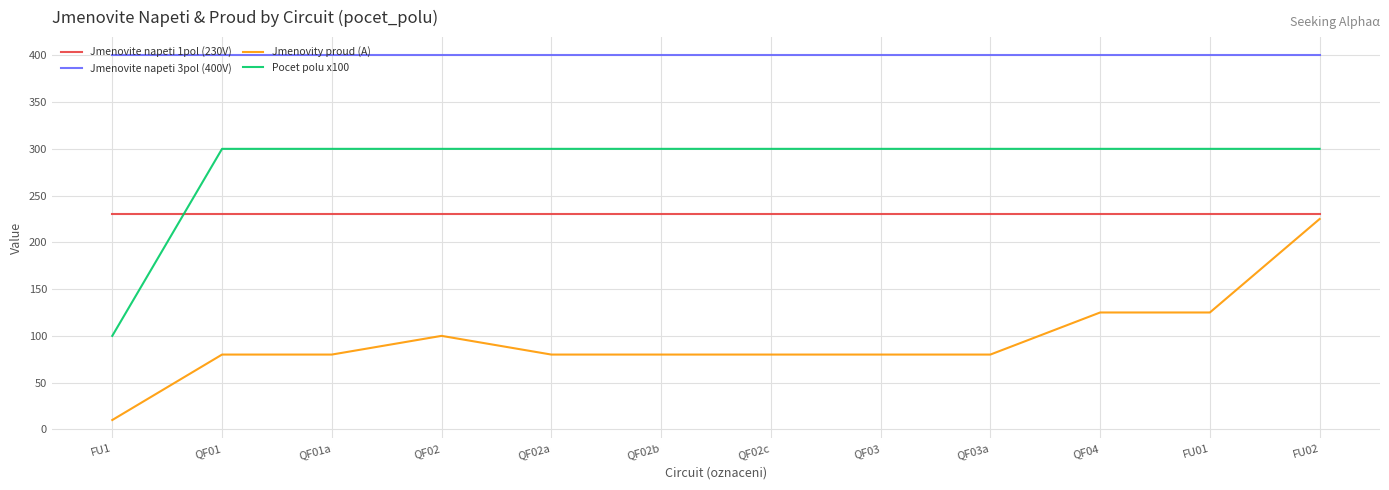

Rank the series by their average value, from lowest to highest.

Jmenovity proud (A), Jmenovite napeti 1pol (230V), Pocet polu x100, Jmenovite napeti 3pol (400V)